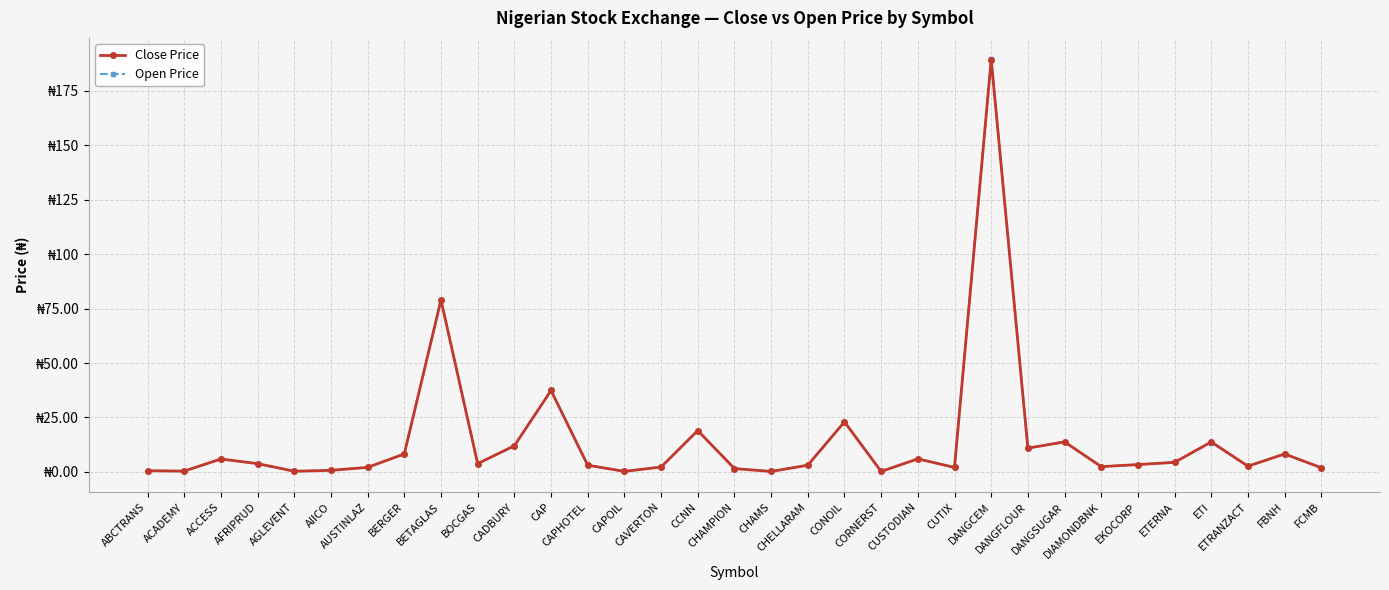

Reading right to left, what are all the values shown in this chart?

Close Price: FCMB=1.9	FBNH=8.2	ETRANZACT=2.6	ETI=13.8	ETERNA=4.4	EKOCORP=3.4	DIAMONDBNK=2.4	DANGSUGAR=13.8	DANGFLOUR=10.9	DANGCEM=189.4	CUTIX=2.0	CUSTODIAN=6.0	CORNERST=0.2	CONOIL=23.0	CHELLARAM=3.1	CHAMS=0.2	CHAMPION=1.6	CCNN=19.0	CAVERTON=2.2	CAPOIL=0.2	CAPHOTEL=3.1	CAP=37.4	CADBURY=12.0	BOCGAS=3.8	BETAGLAS=79.0	BERGER=8.2	AUSTINLAZ=2.1	AIICO=0.7	AGLEVENT=0.3	AFRIPRUD=3.8	ACCESS=6.0	ACADEMY=0.4	ABCTRANS=0.5
Open Price: FCMB=1.8	FBNH=8.2	ETRANZACT=2.6	ETI=13.5	ETERNA=4.4	EKOCORP=3.4	DIAMONDBNK=2.5	DANGSUGAR=13.9	DANGFLOUR=10.9	DANGCEM=189.9	CUTIX=2.0	CUSTODIAN=6.0	CORNERST=0.2	CONOIL=23.0	CHELLARAM=3.1	CHAMS=0.2	CHAMPION=1.6	CCNN=19.0	CAVERTON=2.2	CAPOIL=0.2	CAPHOTEL=3.1	CAP=37.4	CADBURY=12.0	BOCGAS=3.8	BETAGLAS=79.0	BERGER=8.2	AUSTINLAZ=2.1	AIICO=0.7	AGLEVENT=0.3	AFRIPRUD=3.8	ACCESS=5.8	ACADEMY=0.4	ABCTRANS=0.5